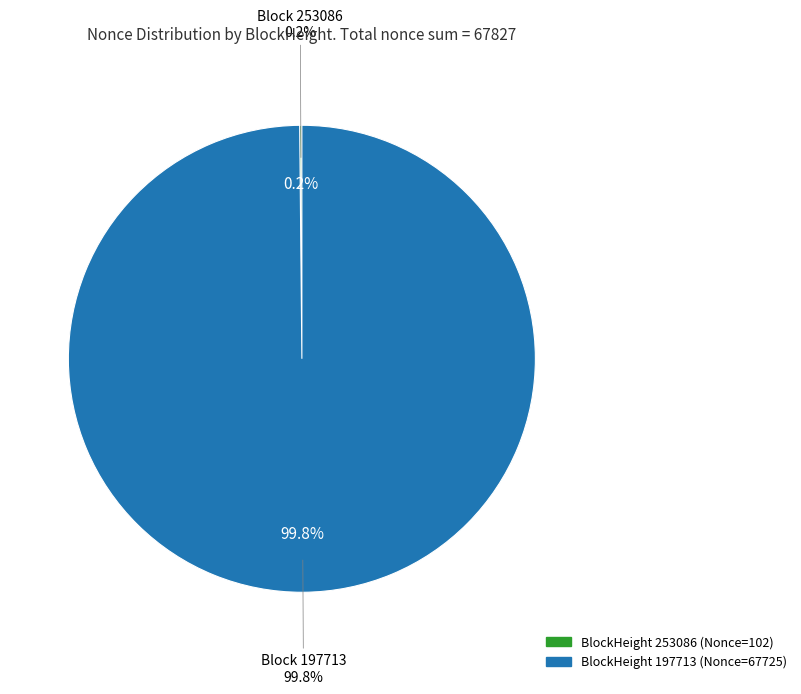

Is 253086 the majority of the pie?

No